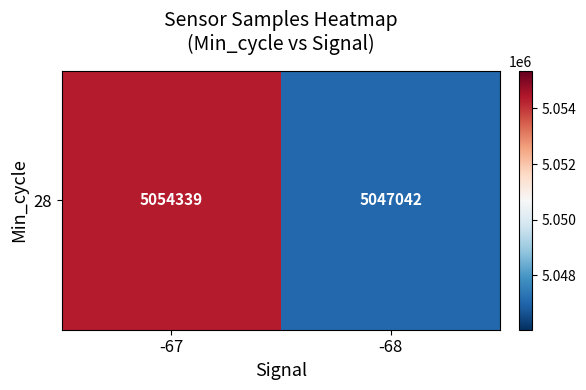

Is it true that the value at -67 is 7259232.6?

False